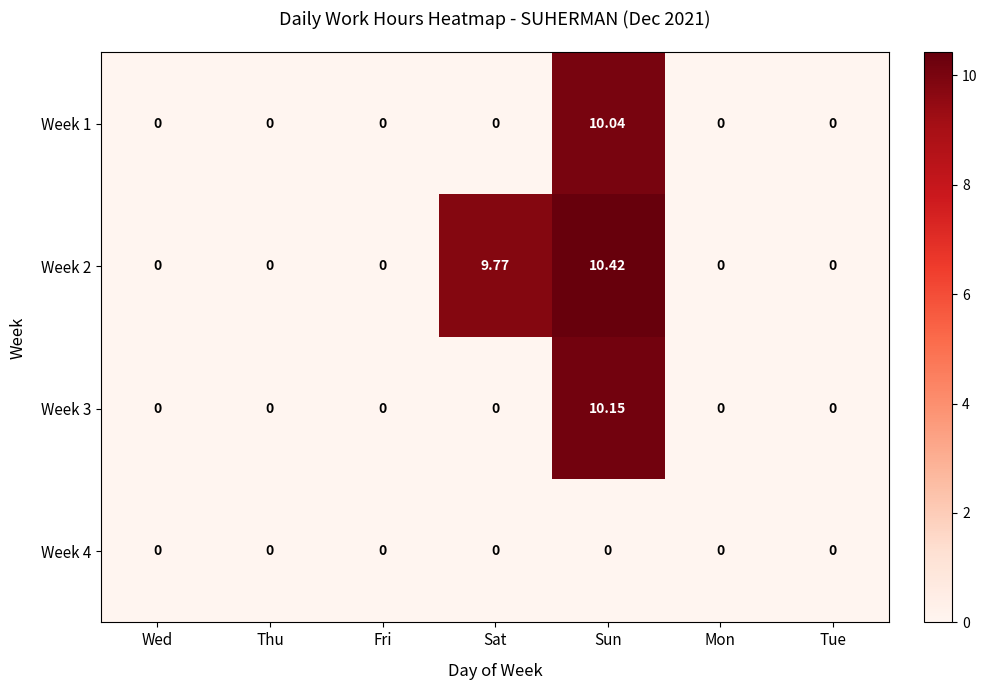

Is the value of Week 1 at Sat greater than the value of Week 2 at Sat?

No